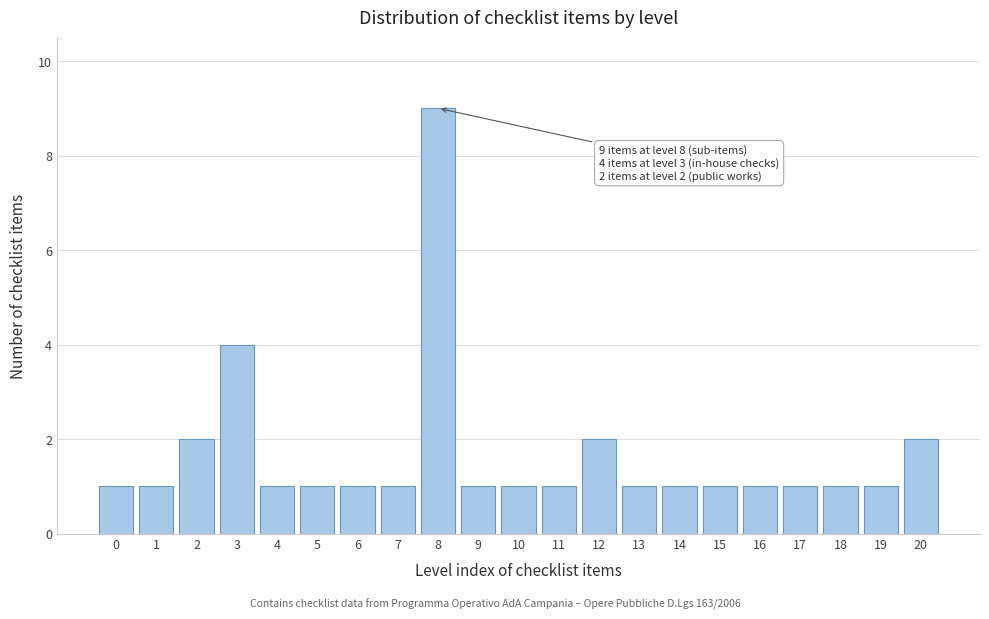

Reading left to right, transcribe all the data shown in this chart.

1	1	2	4	1	1	1	1	9	1	1	1	2	1	1	1	1	1	1	1	2